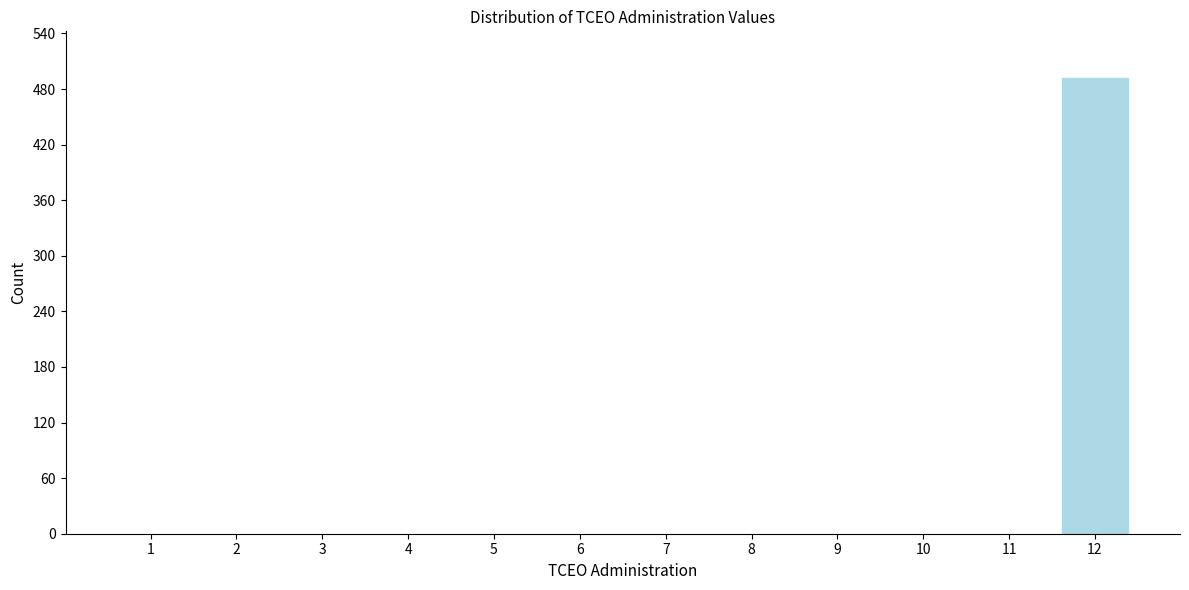

Reading left to right, what are all the values shown in this chart?

1=0	2=0	3=0	4=0	5=0	6=0	7=0	8=0	9=0	10=0	11=0	12=493